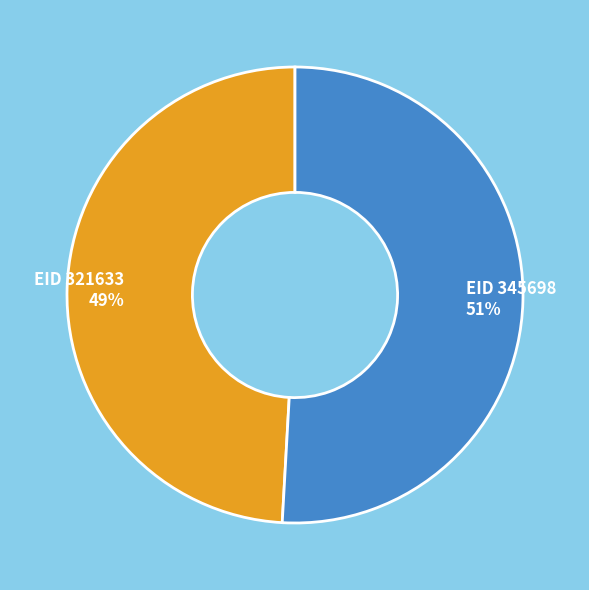

Is there a majority slice in this chart?

Yes